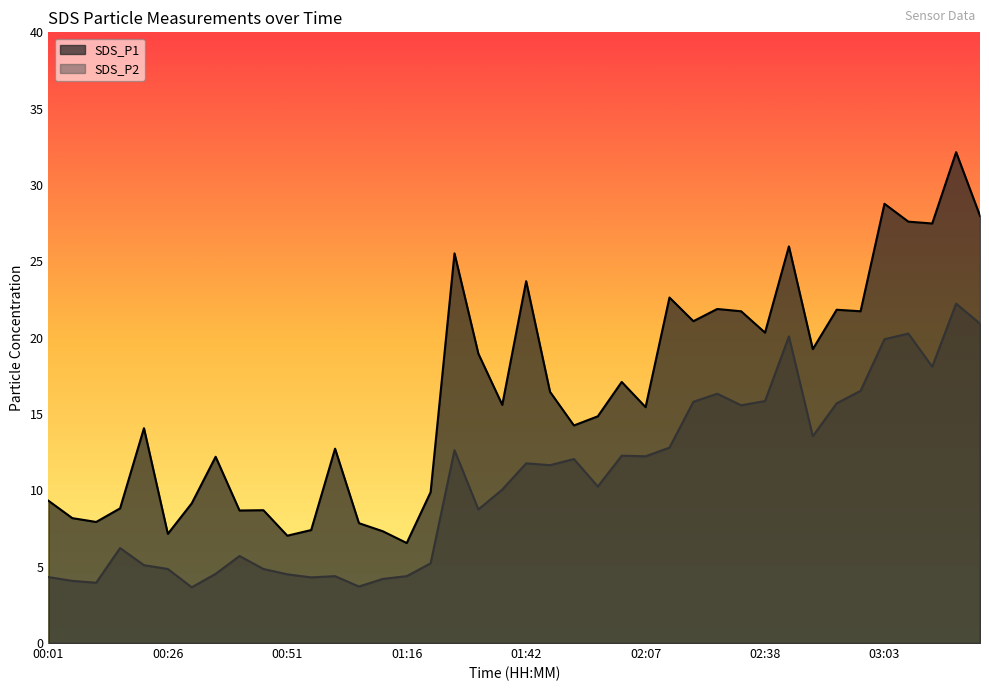

Reading left to right, what are all the values shown in this chart?

SDS_P1: 00:01=9.3	00:06=8.2	00:11=7.9	00:16=8.8	00:21=14.1	00:26=7.2	00:31=9.2	00:36=12.2	00:41=8.7	00:46=8.7	00:51=7.0	00:56=7.4	01:01=12.7	01:06=7.8	01:11=7.3	01:16=6.5	01:22=9.9	01:27=25.5	01:32=18.9	01:37=15.6	01:42=23.7	01:47=16.4	01:52=14.2	01:57=14.8	02:02=17.1	02:07=15.4	02:18=22.6	02:23=21.1	02:28=21.9	02:33=21.7	02:38=20.3	02:43=26.0	02:48=19.2	02:53=21.8	02:58=21.7	03:03=28.8	03:08=27.6	03:13=27.5	03:18=32.1	03:23=28.0
SDS_P2: 00:01=4.3	00:06=4.1	00:11=4.0	00:16=6.2	00:21=5.1	00:26=4.8	00:31=3.6	00:36=4.5	00:41=5.7	00:46=4.8	00:51=4.5	00:56=4.3	01:01=4.4	01:06=3.7	01:11=4.2	01:16=4.4	01:22=5.2	01:27=12.6	01:32=8.8	01:37=10.1	01:42=11.8	01:47=11.7	01:52=12.1	01:57=10.2	02:02=12.3	02:07=12.2	02:18=12.8	02:23=15.8	02:28=16.3	02:33=15.6	02:38=15.8	02:43=20.1	02:48=13.6	02:53=15.7	02:58=16.5	03:03=19.9	03:08=20.3	03:13=18.1	03:18=22.2	03:23=20.9